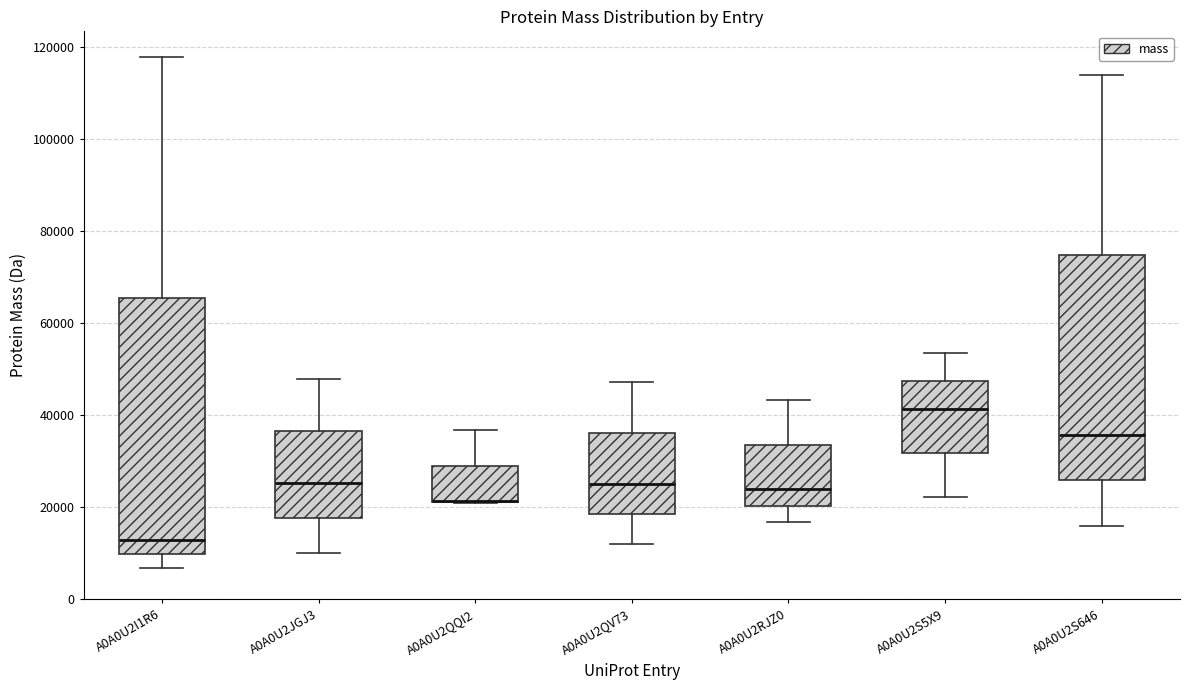

Reading left to right, read every box against the y-axis: the position of its median line, the range the box covers, and the ends of its whiskers. The values are not printed on the chart, so give them approximately, as read against the axis.

A0A0U2I1R6: median 12000, box 10000 to 66000, whiskers 6000 to 118000
A0A0U2JGJ3: median 26000, box 18000 to 36000, whiskers 10000 to 48000
A0A0U2QQI2: median 22000 (drawn on the box's lower edge), box 22000 to 30000, whiskers 20000 to 36000
A0A0U2QV73: median 24000, box 18000 to 36000, whiskers 12000 to 48000
A0A0U2RJZ0: median 24000, box 20000 to 34000, whiskers 16000 to 44000
A0A0U2S5X9: median 42000, box 32000 to 48000, whiskers 22000 to 54000
A0A0U2S646: median 36000, box 26000 to 74000, whiskers 16000 to 114000